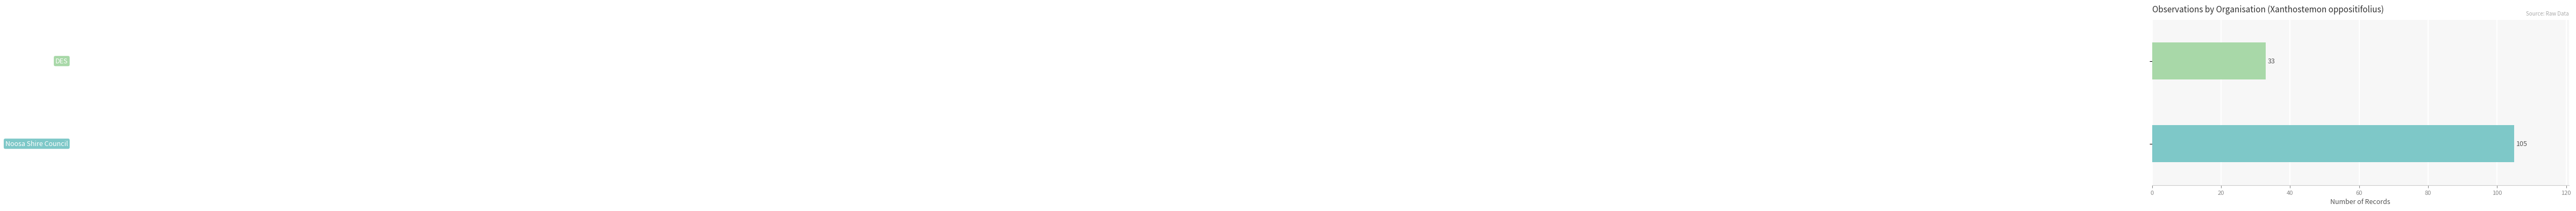

What is the smallest value displayed?

33